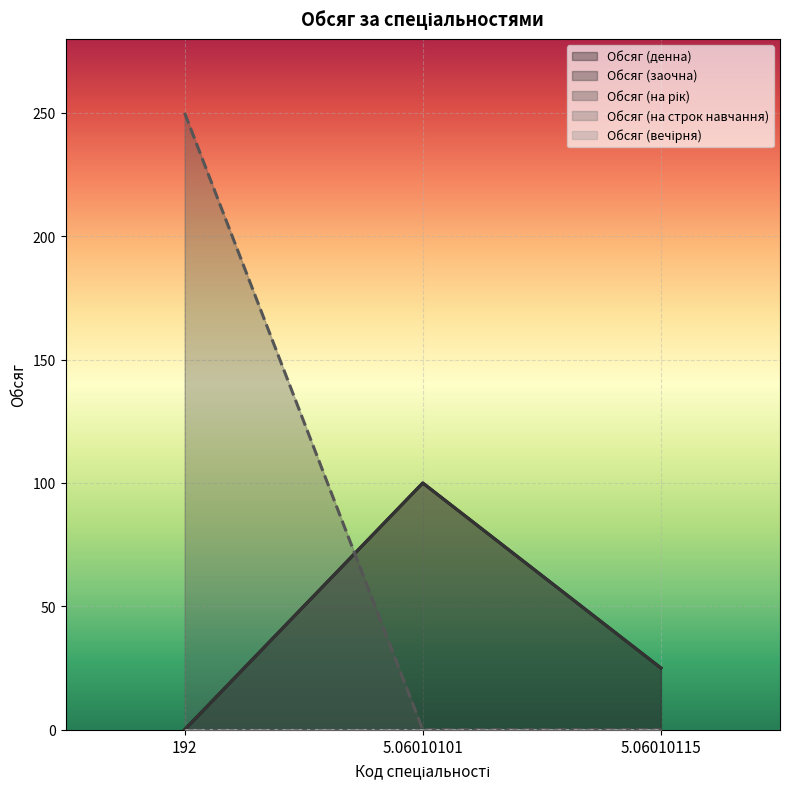

Where does the Обсяг (заочна) series first go above 25?

5.06010101